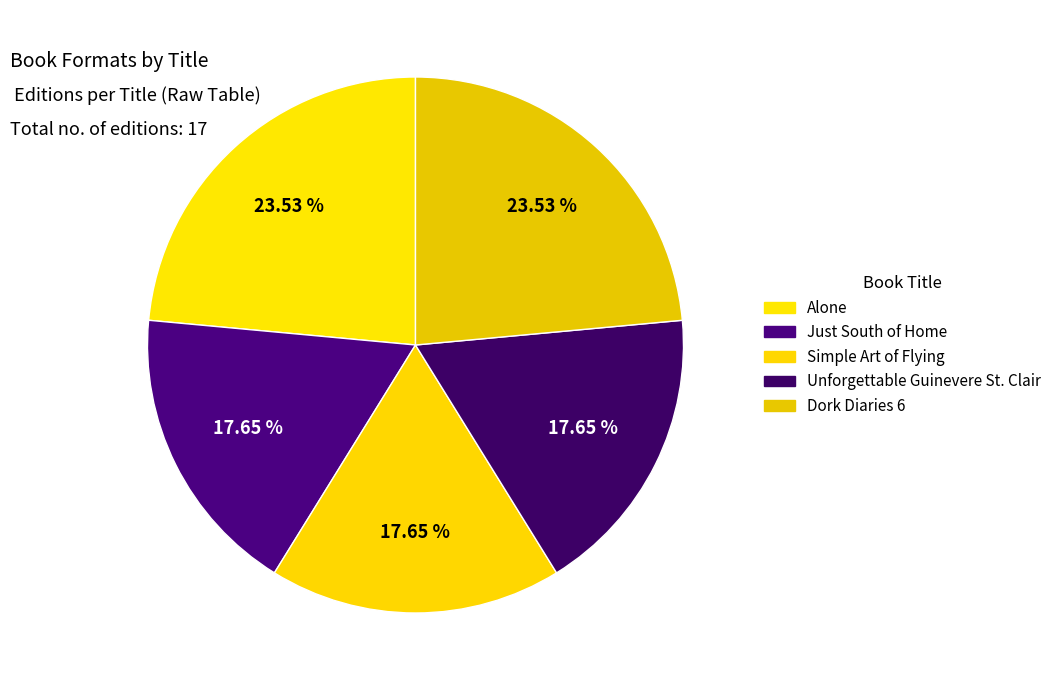

To the nearest percent, what is the average slice percentage?

20%